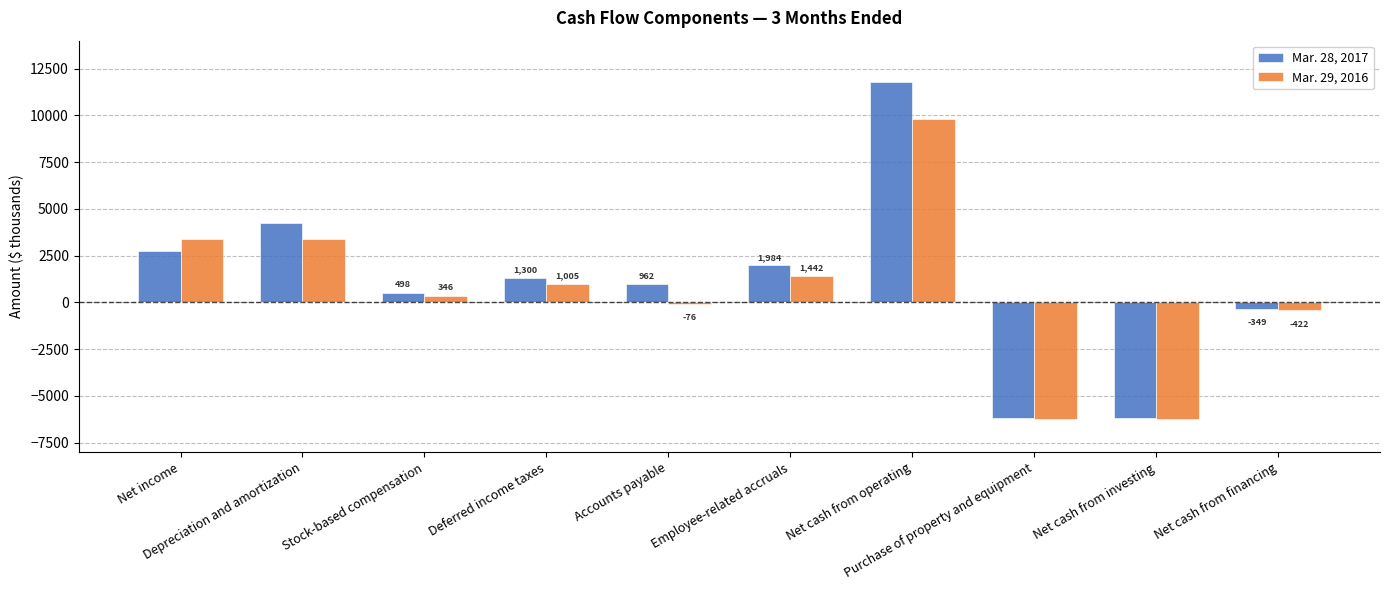

What is the difference between the Mar. 29, 2016 values at Net cash from operating and Employee-related accruals?

8356